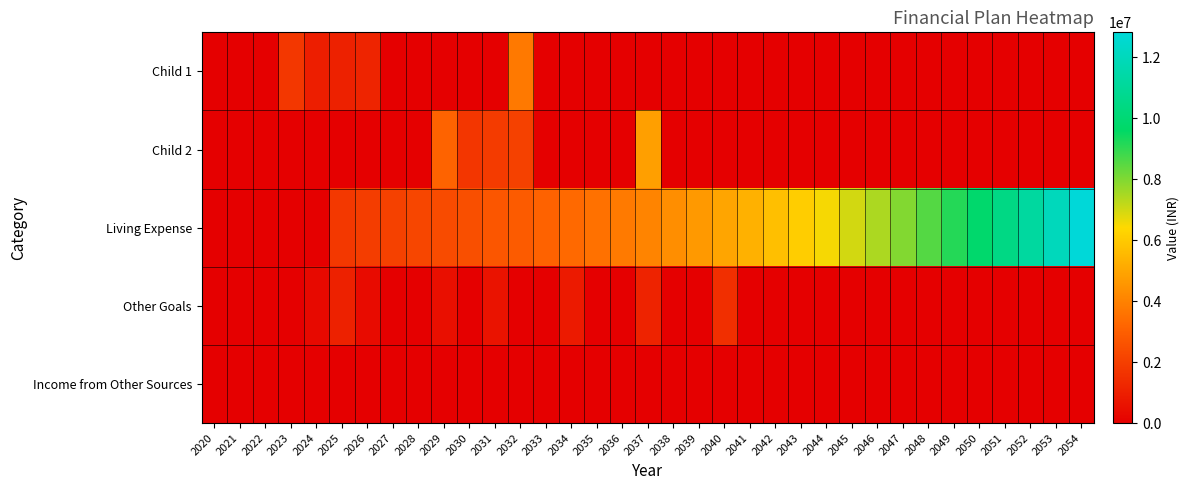

Between 2020 and 2029, which series saw the biggest shift?

Child 2